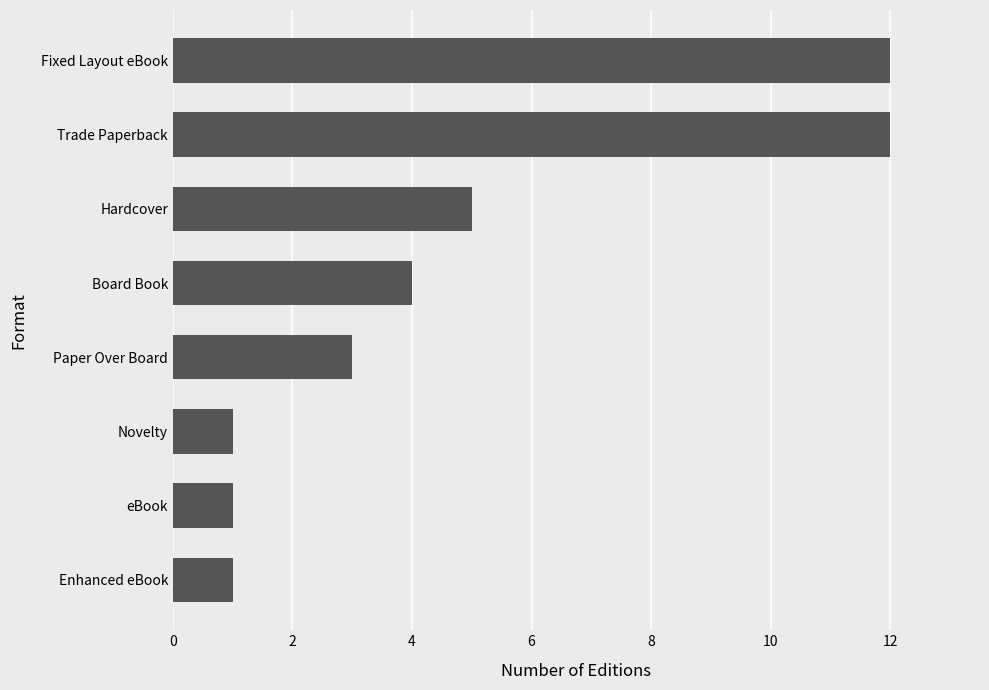

Where is the data nearest to the value 6?

Hardcover